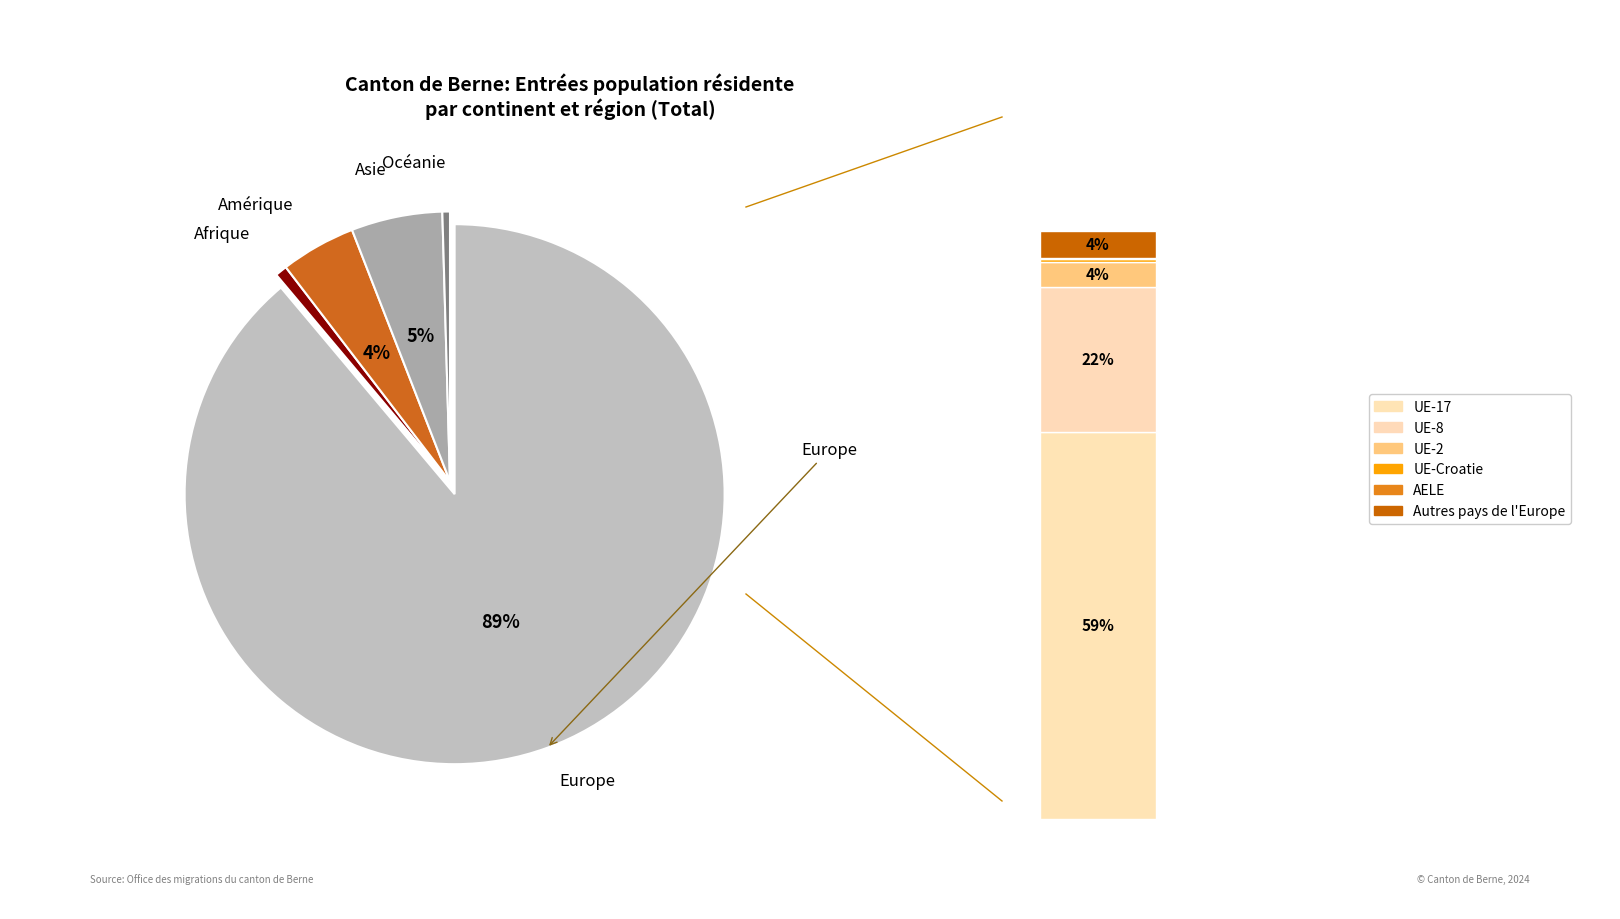

Which category has the biggest portion of the pie?

Europe